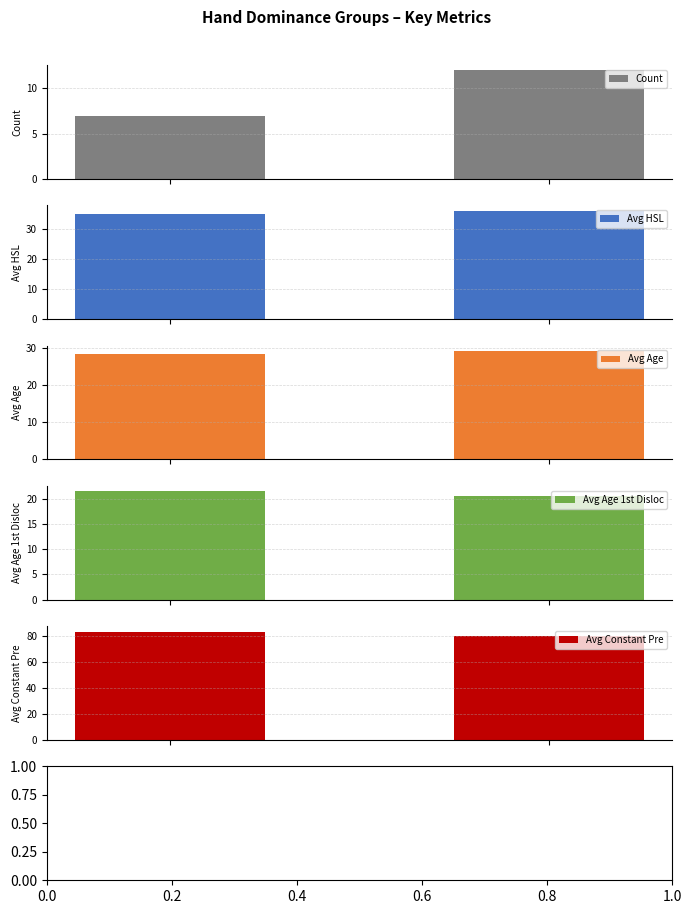

Does the chart contain stacked bars?

No